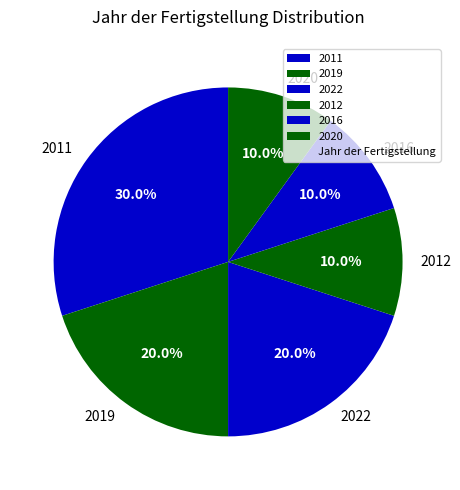

To the nearest percent, what is the average slice percentage?

17%